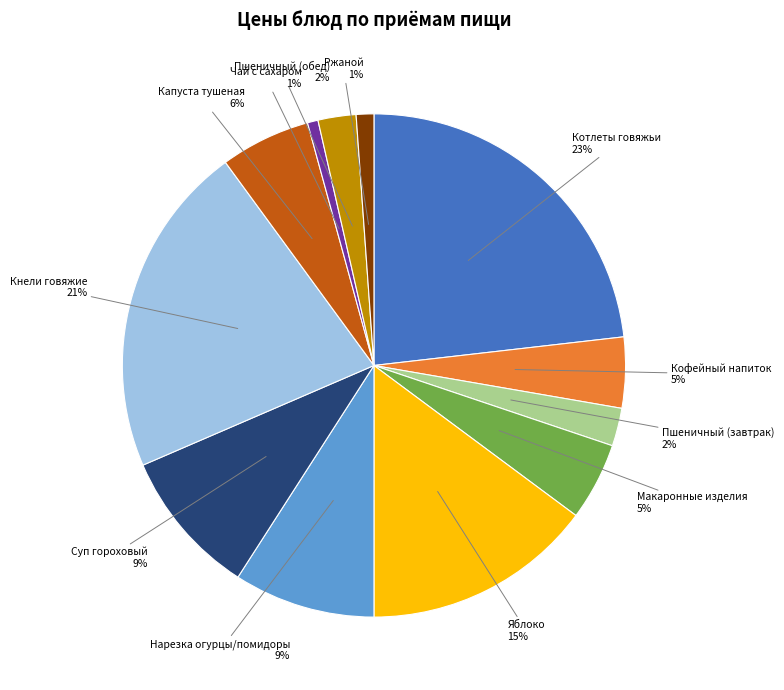

To the nearest percent, what is the combined percentage of Пшеничный (обед) and Чай с сахаром?

3%